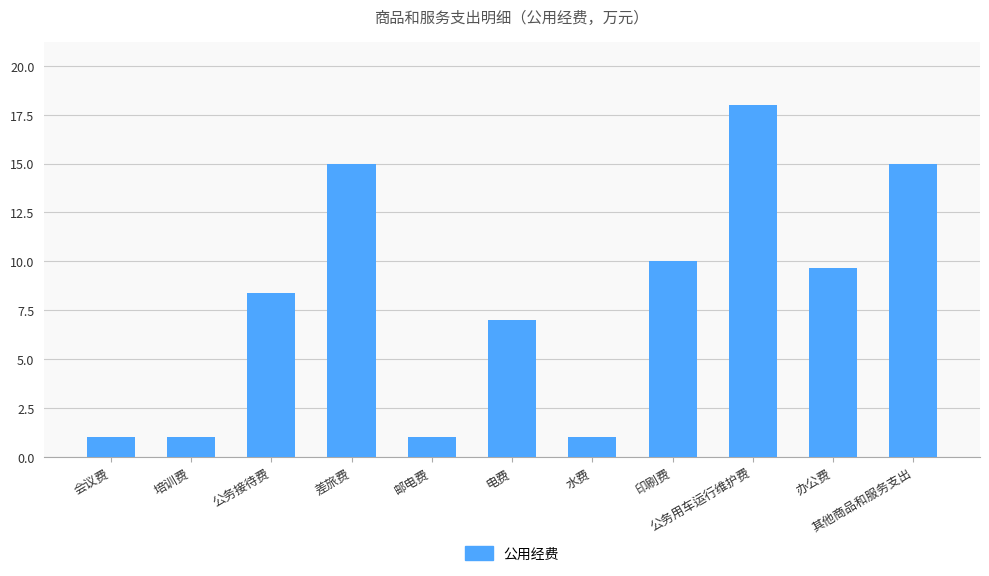

Which has a higher value, 其他商品和服务支出 or 培训费?

其他商品和服务支出